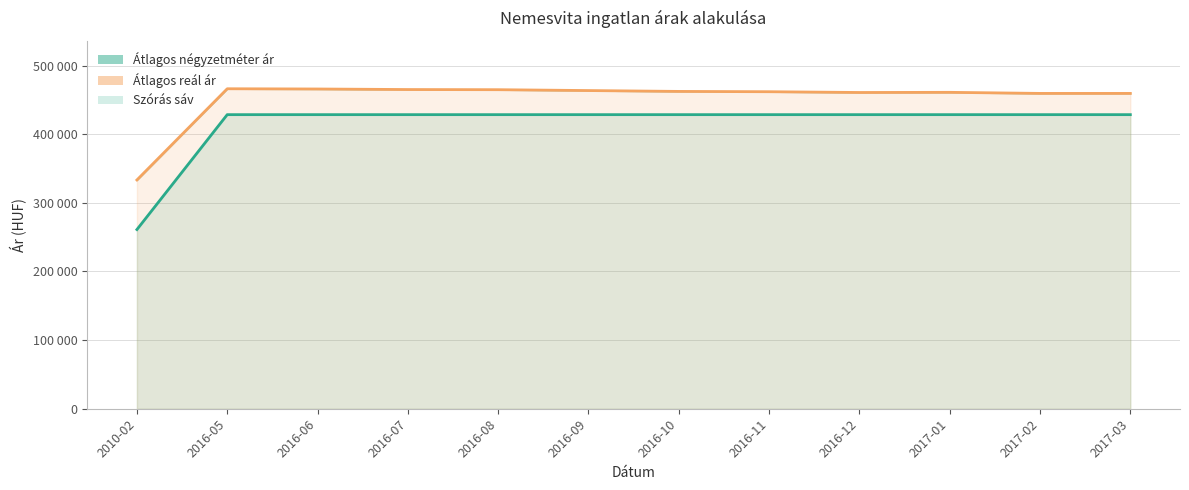

At how many categories does at least one series exceed 263840?

12